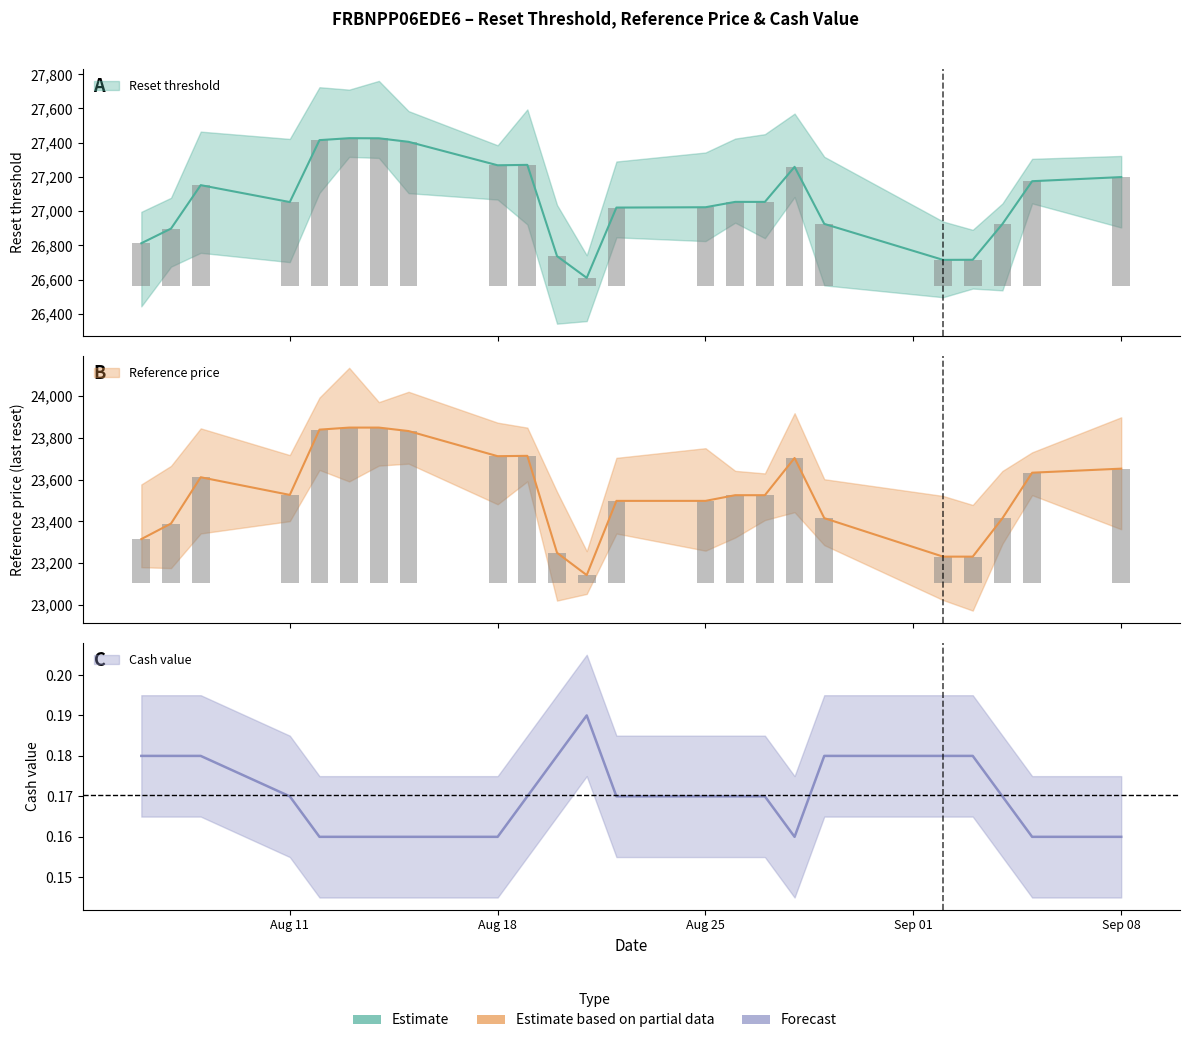

Which series has the widest spread of values?

Reset threshold